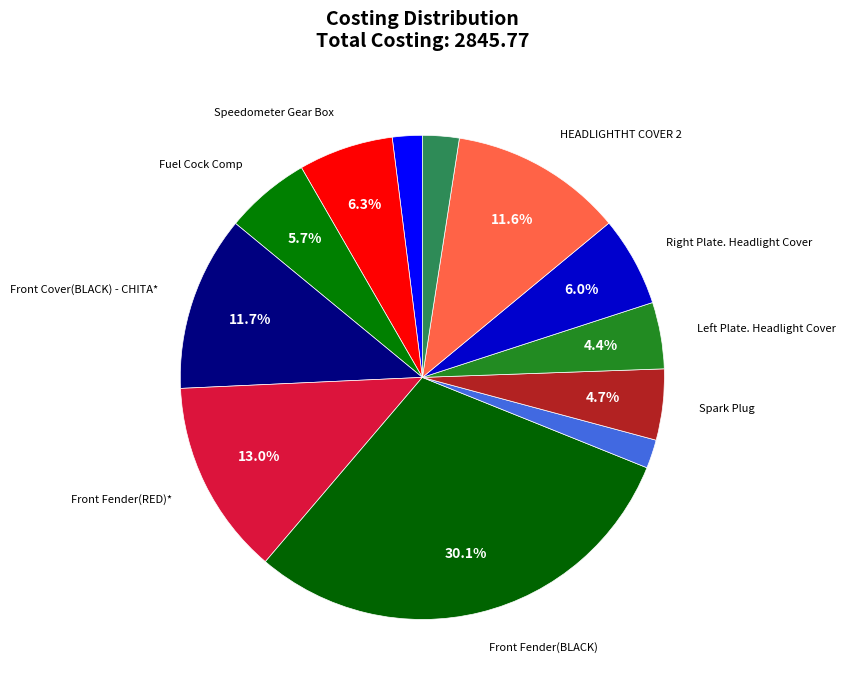

How many slices are in this pie chart?

12